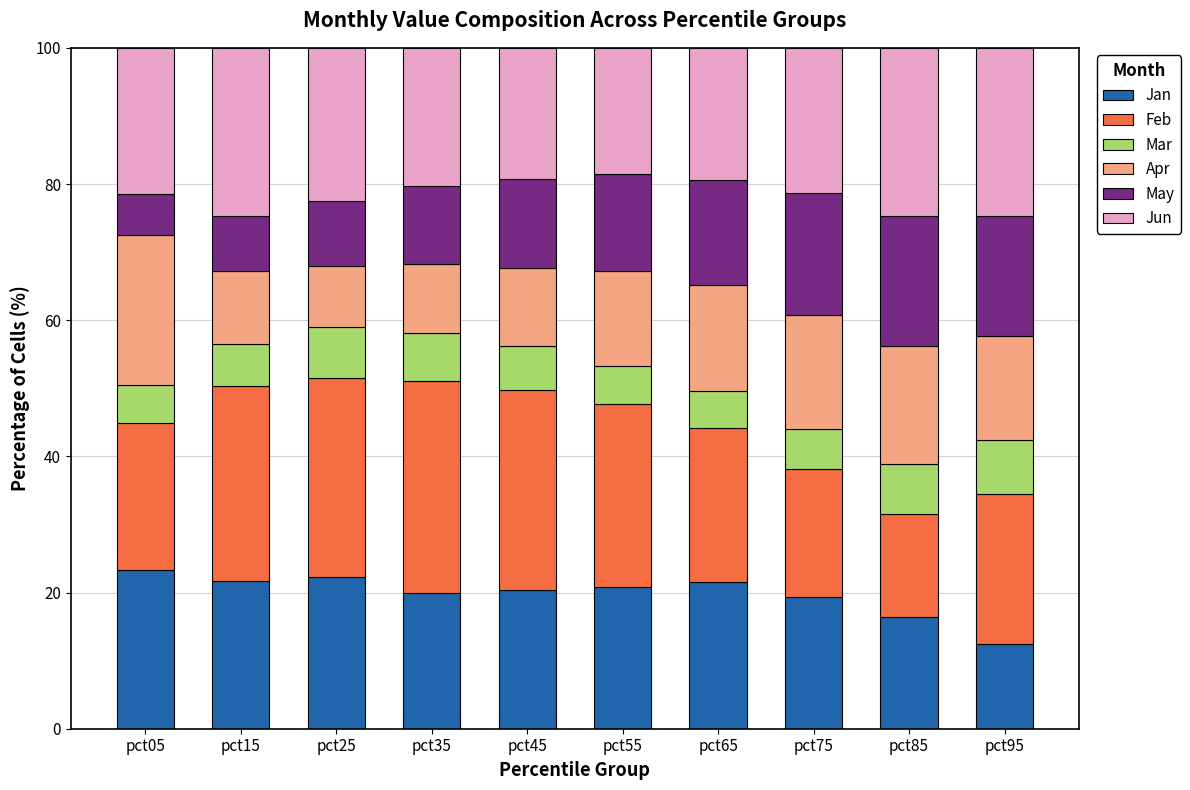

What is the total value across all series at pct35?

100.0